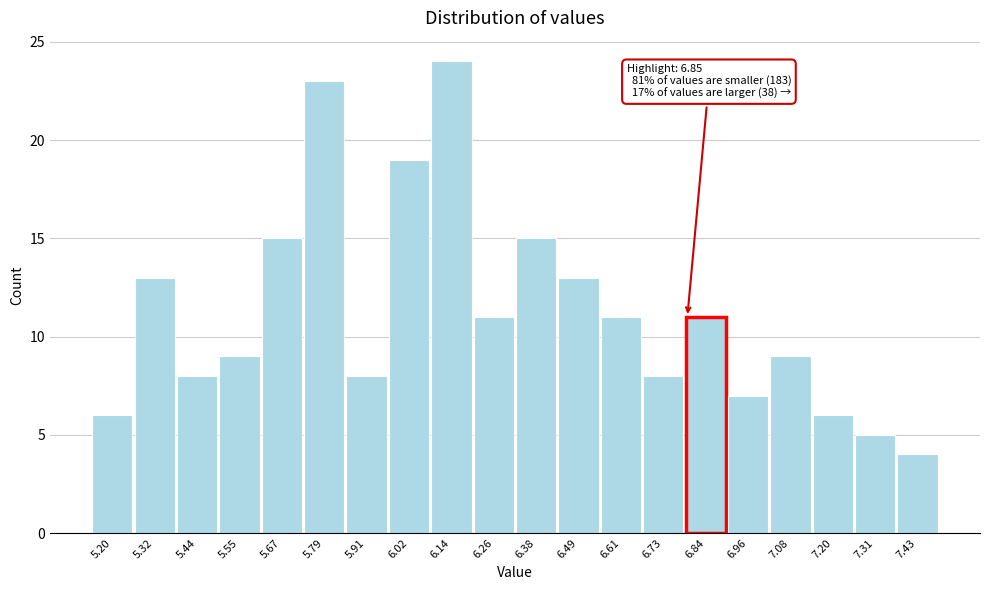

Reading left to right, extract all data points from this chart.

5.20=6	5.32=13	5.44=8	5.55=9	5.67=15	5.79=23	5.91=8	6.02=19	6.14=24	6.26=11	6.38=15	6.49=13	6.61=11	6.73=8	6.84=11	6.96=7	7.08=9	7.20=6	7.31=5	7.43=4